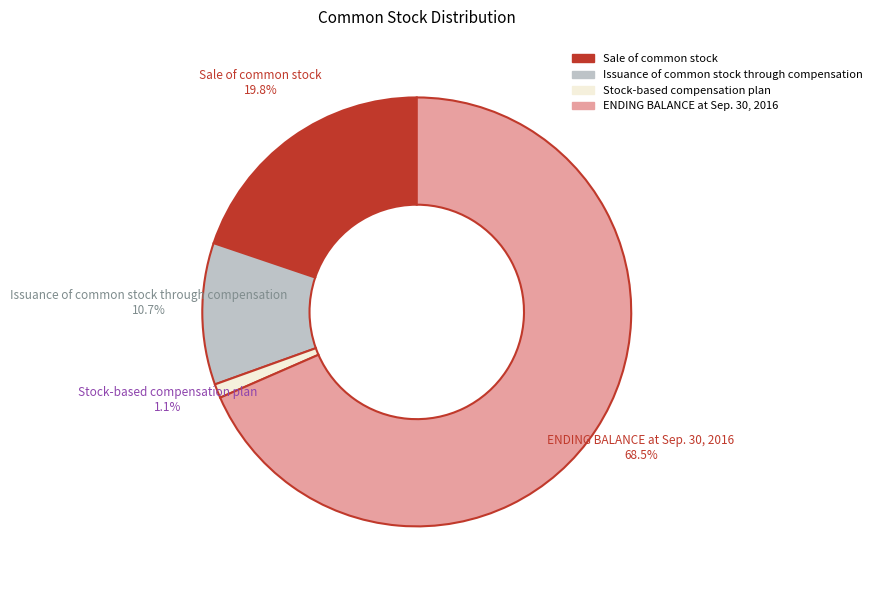

How many segments does this pie chart have?

4